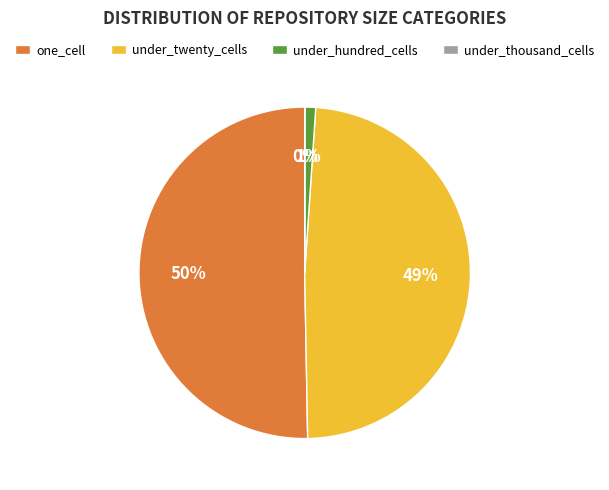

What is the ratio of the value at under_twenty_cells to the value at one_cell?

1.0